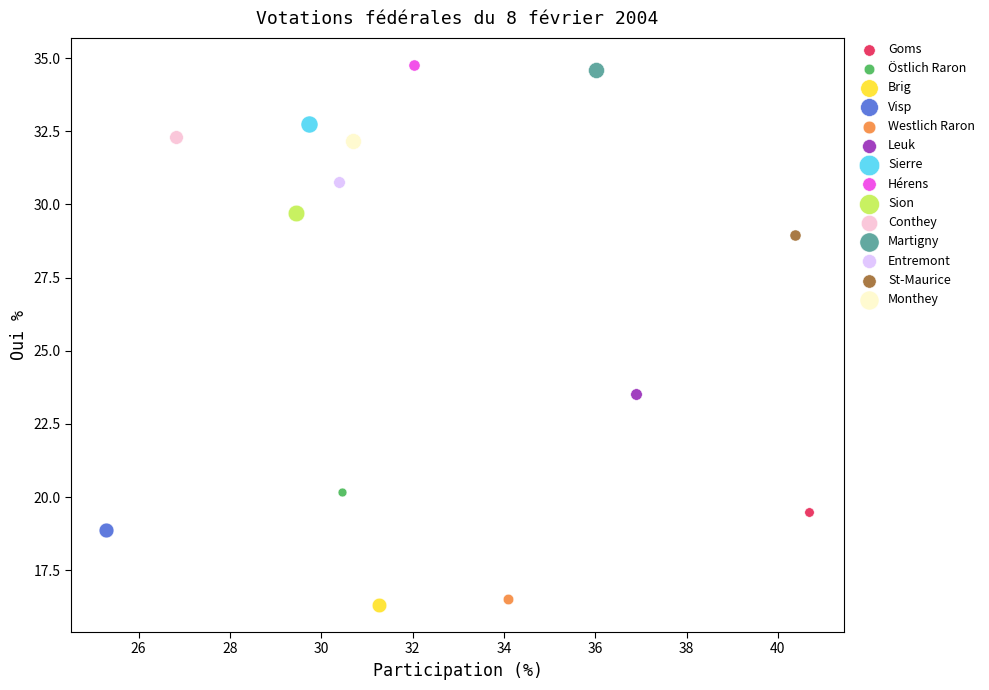

What are all the series names shown in the legend?

Goms, Östlich Raron, Brig, Visp, Westlich Raron, Leuk, Sierre, Hérens, Sion, Conthey, Martigny, Entremont, St-Maurice, Monthey